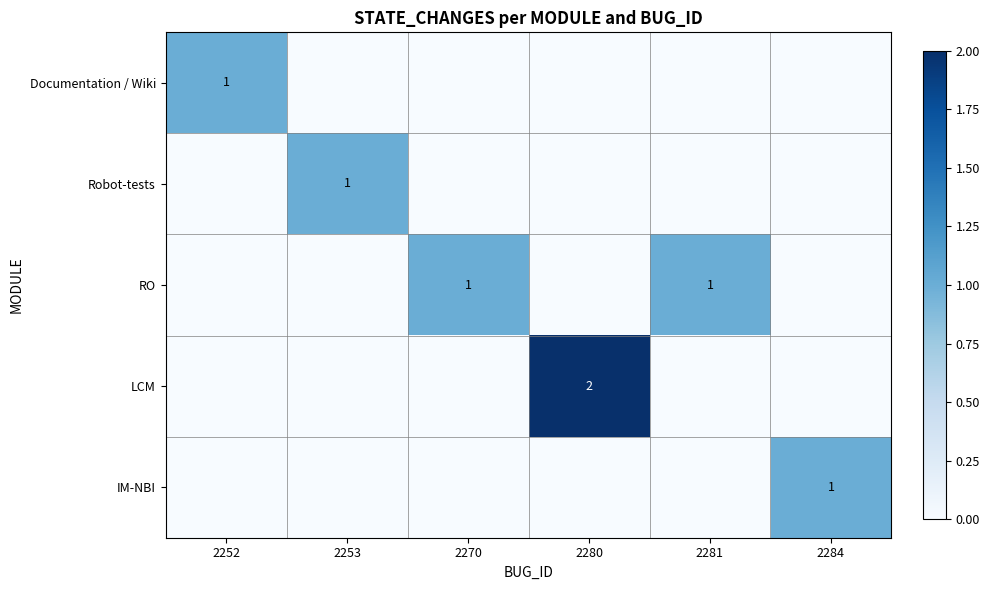

Rank the series at 2270 from lowest to highest value.

Documentation / Wiki, Robot-tests, LCM, IM-NBI, RO